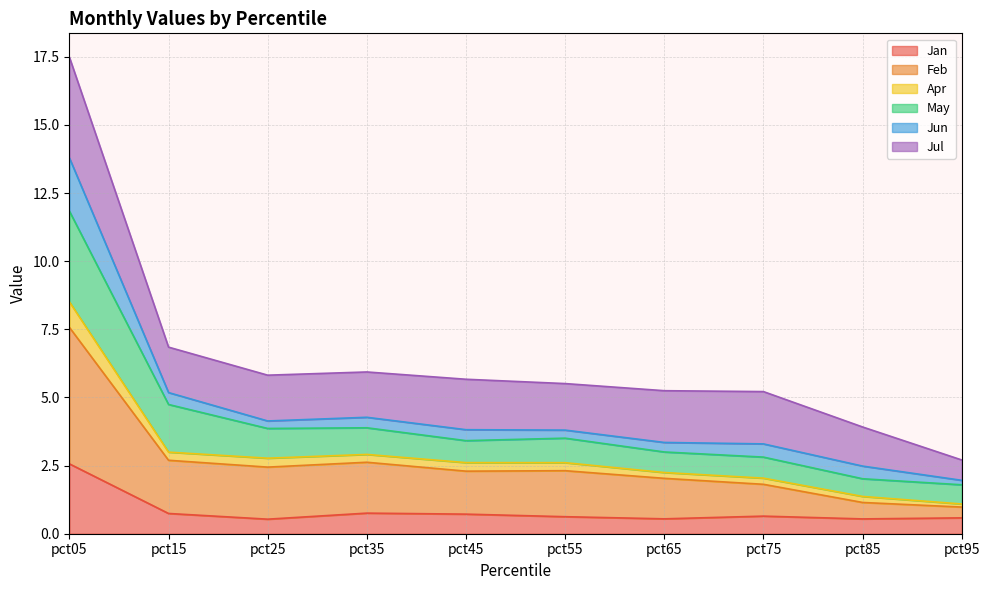

Which has a higher value, pct65 or pct05?

pct05